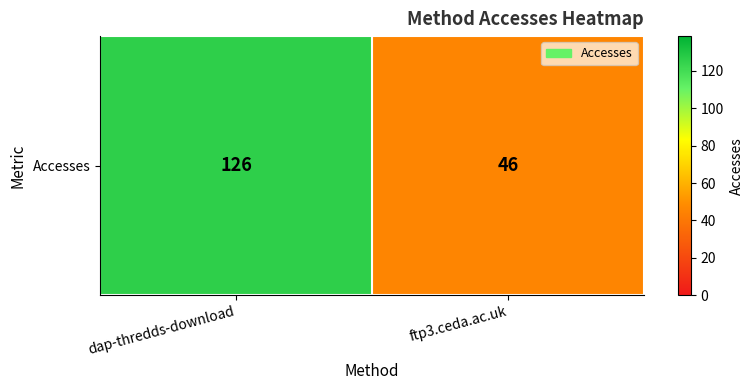

List the labels in order of value, smallest first.

ftp3.ceda.ac.uk, dap-thredds-download